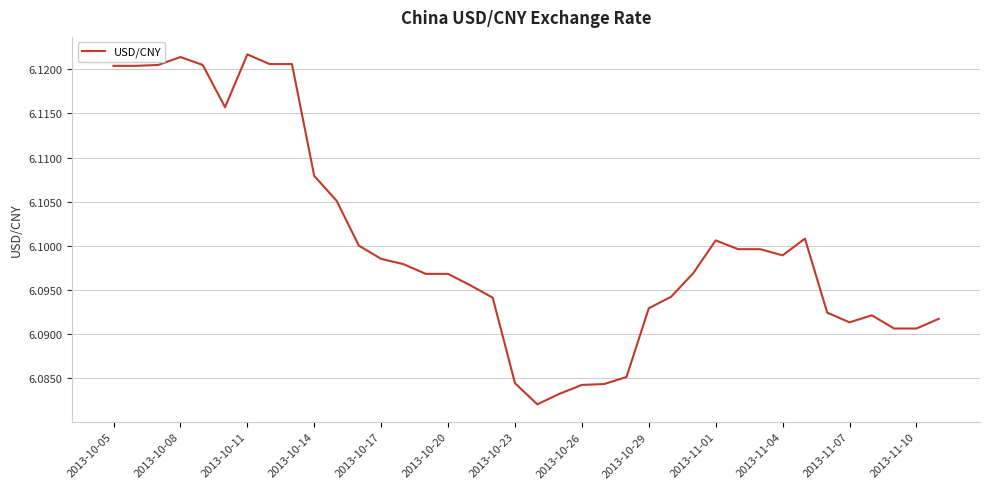

How many lines are shown in the chart?

1